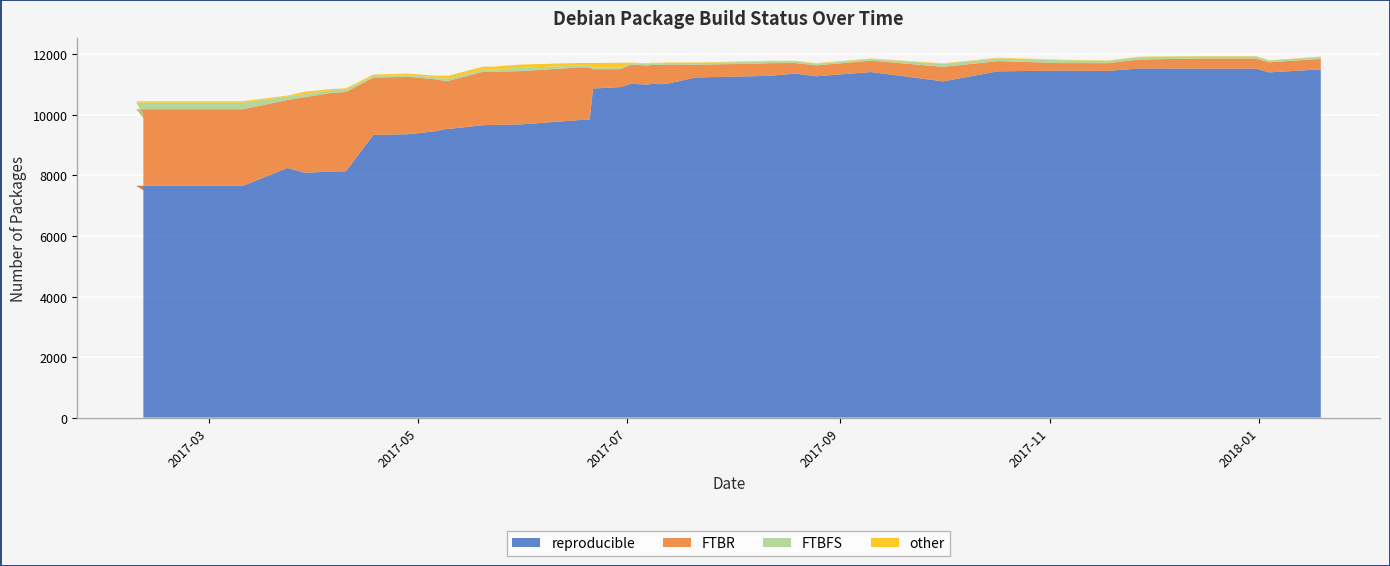

Reading left to right, extract all data points from this chart.

reproducible: 7515	7657	7657	8250	8090	8133	8140	9340	9363	9461	9536	9539	9662	9670	9688	9831	9844	10873	10922	11029	11004	11026	11018	11038	11041	11239	11281	11290	11366	11278	11418	11111	11442	11464	11454	11537	11531	11531	11407	11508
FTBR: 2386	2532	2532	2245	2497	2599	2619	1891	1901	1717	1589	1593	1765	1758	1760	1740	1726	636	592	634	628	627	635	626	626	423	411	421	349	360	375	478	338	250	257	293	335	335	333	345
FTBFS: 131	215	215	116	107	86	81	54	53	72	75	68	71	70	110	59	58	58	57	48	55	55	47	51	48	55	67	62	59	55	56	97	92	95	75	79	69	69	54	63
other: 17	48	48	27	74	39	39	49	49	49	99	99	98	98	107	88	89	150	151	20	18	17	25	16	16	16	16	16	15	15	15	17	19	17	13	15	12	12	12	12